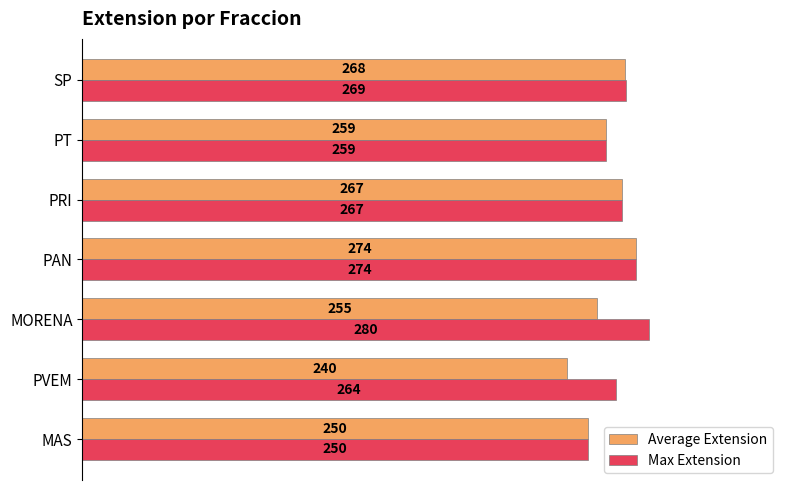

List the series in order of their peak value, highest first.

Max Extension, Average Extension